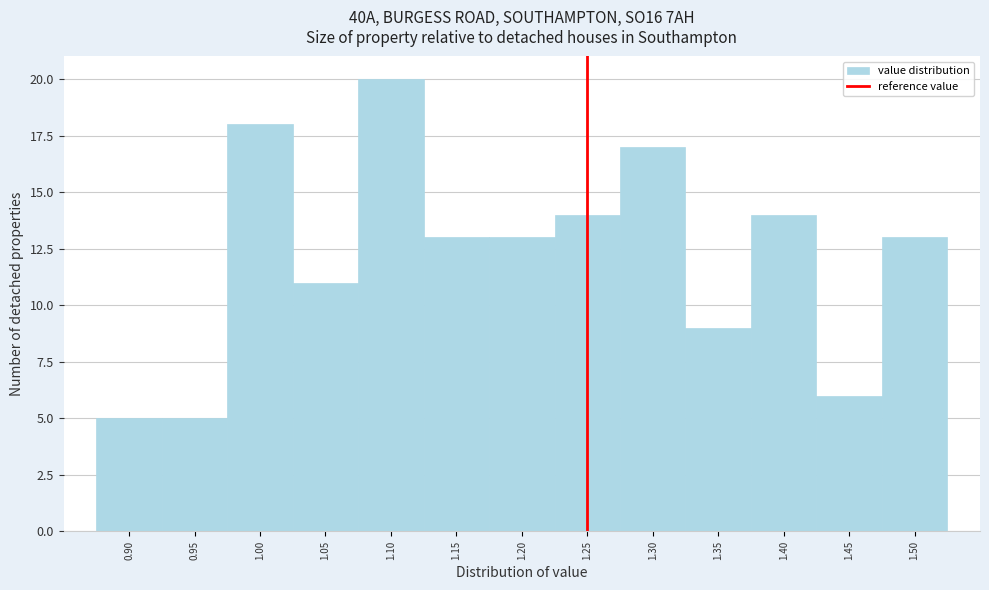

Reading left to right, list every bar in this chart as the range it spans on the x-axis followed by its height. The values are not printed on the chart, so give them approximately, as read against the axis.

0.875 to 0.925: 5
0.925 to 0.975: 5
0.975 to 1.025: 18
1.025 to 1.075: 11
1.075 to 1.125: 20
1.125 to 1.175: 13
1.175 to 1.225: 13
1.225 to 1.275: 14
1.275 to 1.325: 17
1.325 to 1.375: 9
1.375 to 1.425: 14
1.425 to 1.475: 6
1.475 to 1.525: 13